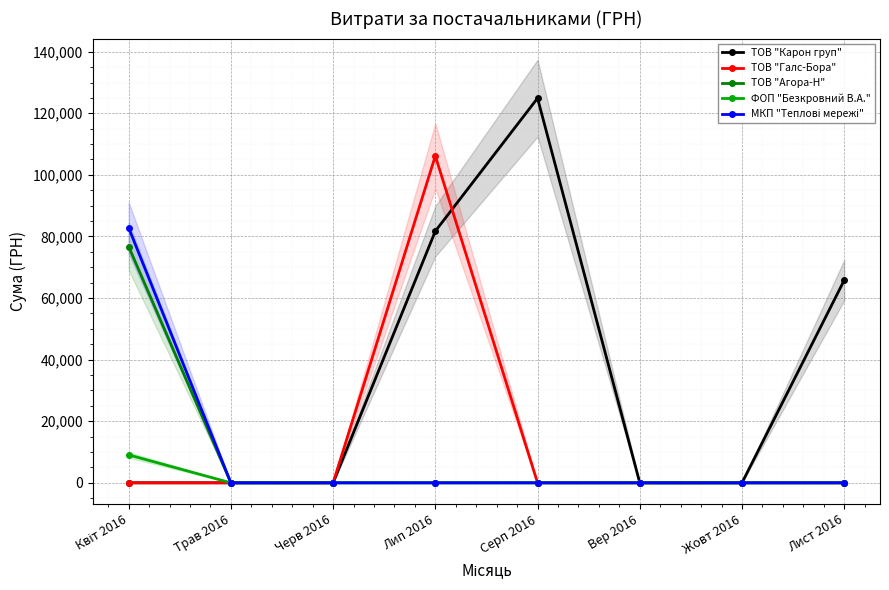

The value of ТОВ "Агора-Н" at Квіт 2016 is 120426.8. True or false?

False